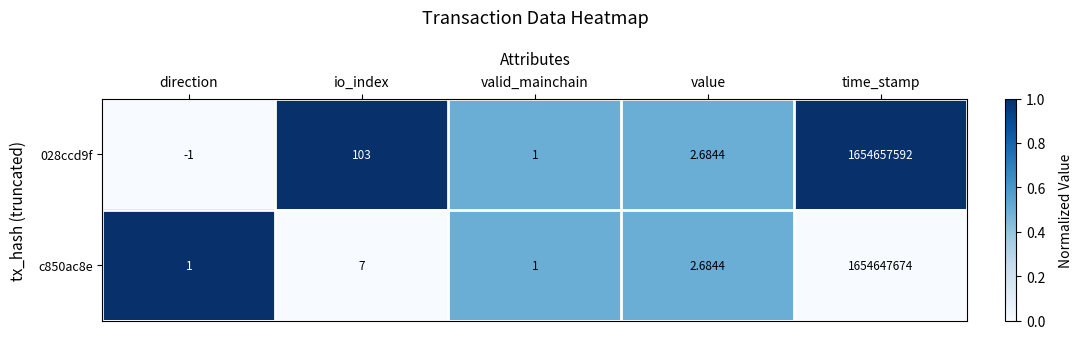

Which series has the largest total across all categories?

028ccd9f